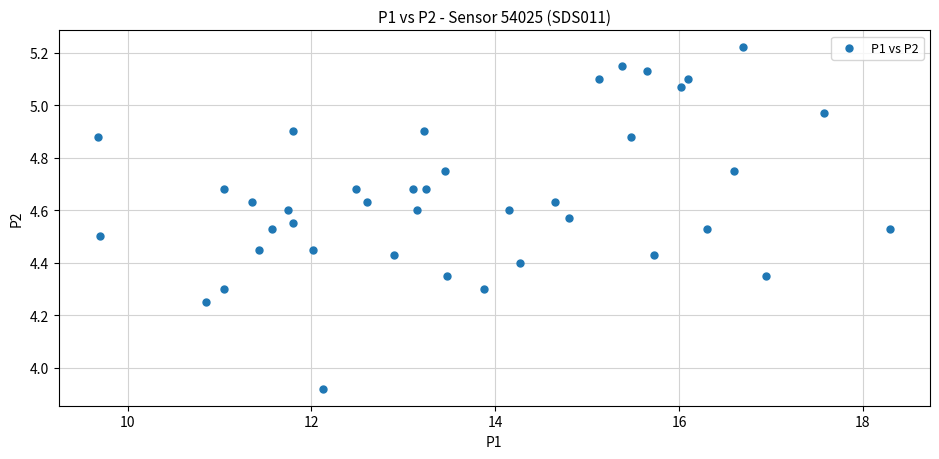

What is the range of X values (max minus min)?

8.6